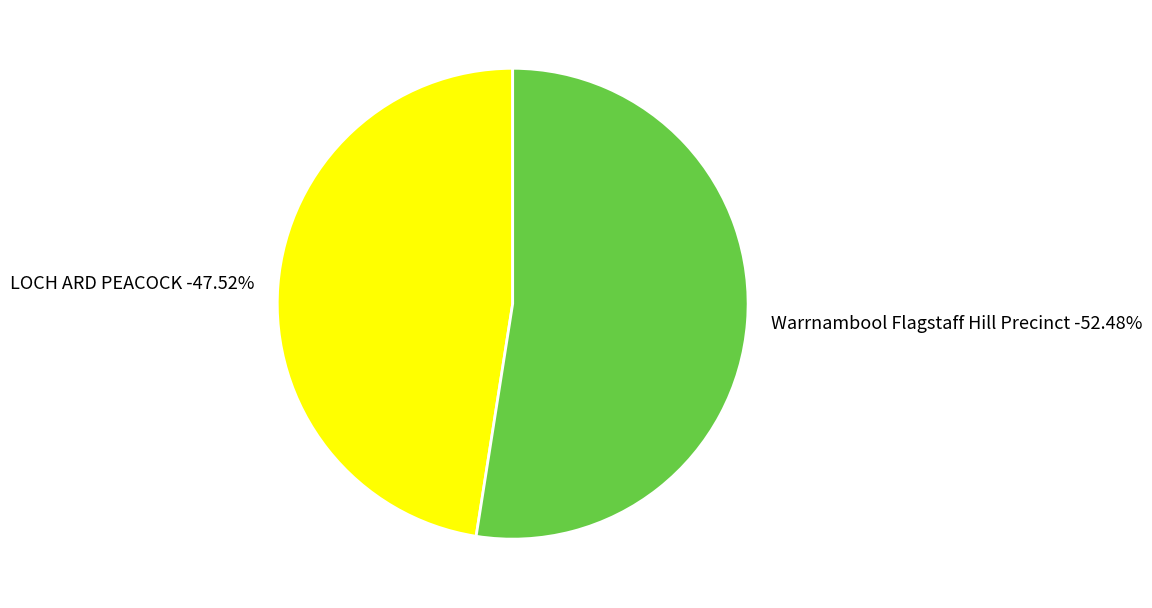

Does any single category account for the majority?

Yes